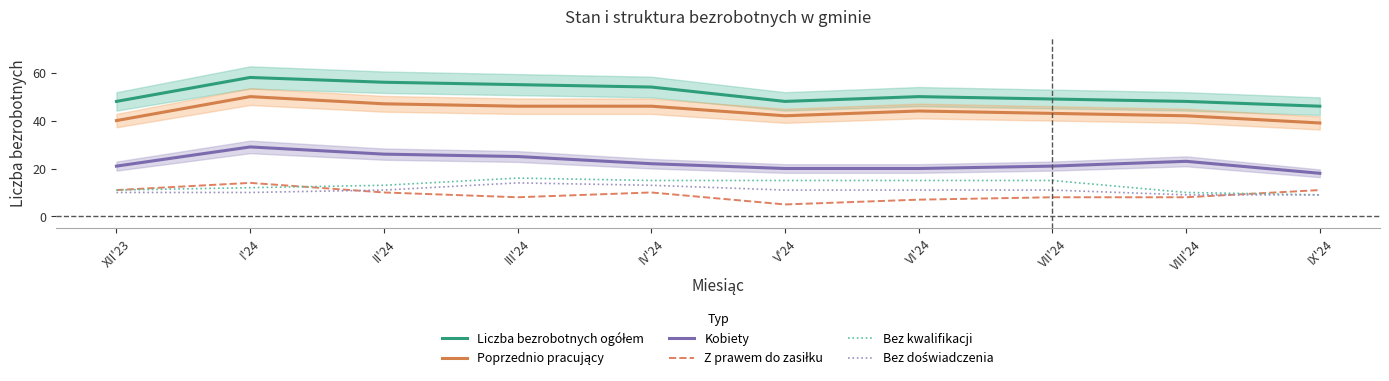

Between VII'24 and XII'23, which is larger?

VII'24